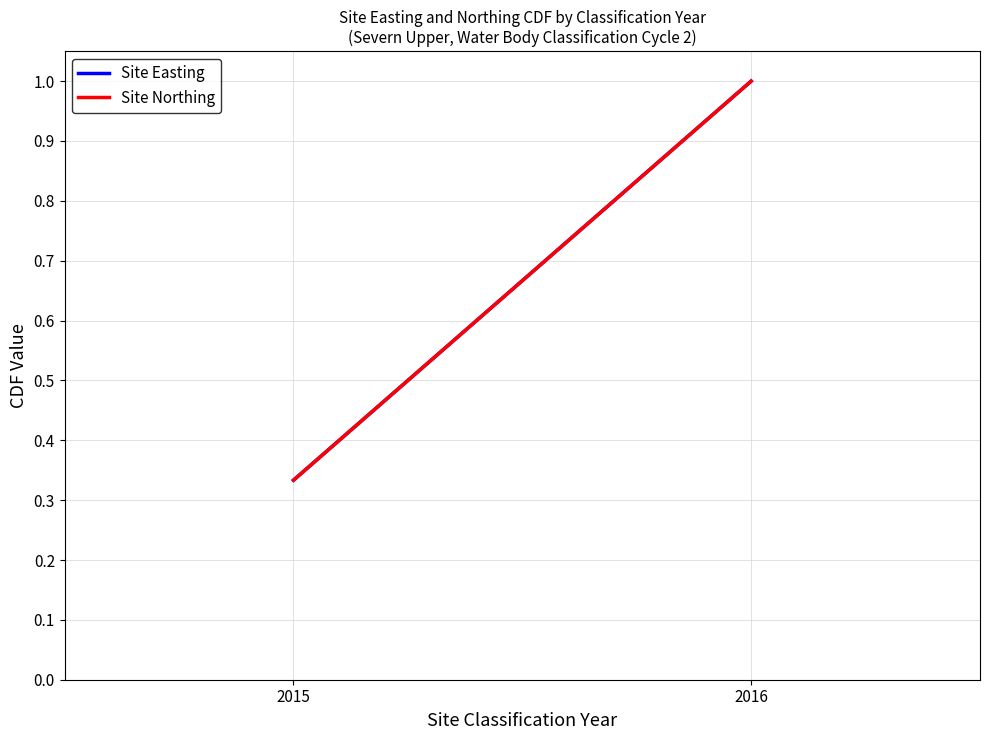

Is it true that Site Northing equals 1.5 at 2016?

False